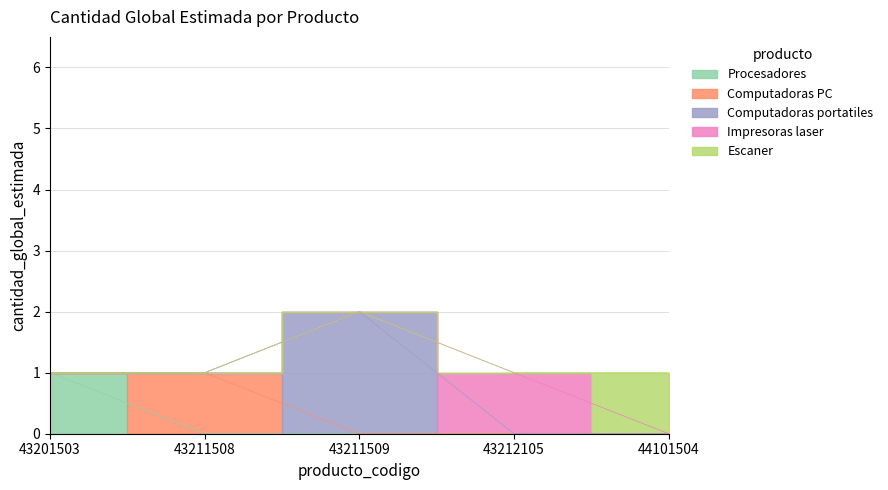

The chart shows a value of 2 at 43211509. True or false?

True